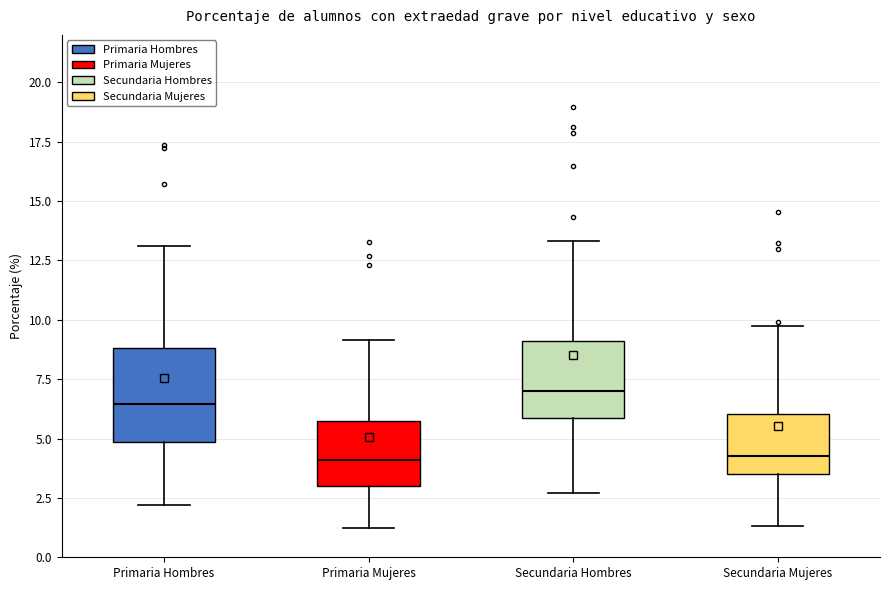

Reading left to right, transcribe this box plot: for each box, give where its median line is, the range the box spans, and where its two whiskers end, as read against the y-axis. The values are not printed on the chart, so give them approximately, as read against the axis.

Primaria Hombres: median 6.5, box 5.0 to 9.0, whiskers 2.0 to 13.0
Primaria Mujeres: median 4.0, box 3.0 to 5.5, whiskers 1.0 to 9.0
Secundaria Hombres: median 7.0, box 6.0 to 9.0, whiskers 2.5 to 13.5
Secundaria Mujeres: median 4.5, box 3.5 to 6.0, whiskers 1.5 to 9.5